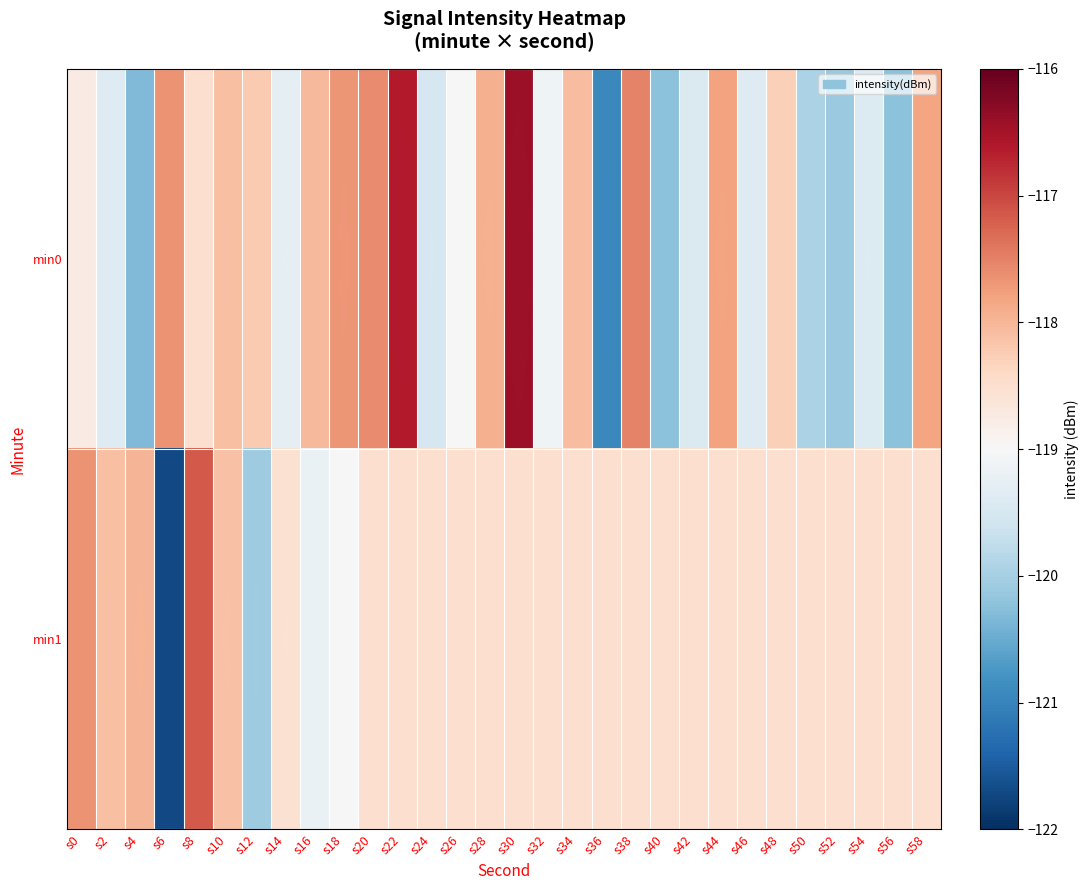

Reading left to right, list all the values displayed in this chart.

min0: s0=-118.8	s2=-119.4	s4=-120.3	s6=-117.7	s8=-118.5	s10=-118.1	s12=-118.2	s14=-119.3	s16=-118.0	s18=-117.7	s20=-117.6	s22=-116.6	s24=-119.5	s26=-119.0	s28=-117.9	s30=-116.4	s32=-119.1	s34=-118.1	s36=-120.9	s38=-117.5	s40=-120.2	s42=-119.4	s44=-117.8	s46=-119.4	s48=-118.3	s50=-120.0	s52=-120.1	s54=-119.4	s56=-120.2	s58=-117.8
min1: s0=-117.7	s2=-118.1	s4=-118.0	s6=-121.7	s8=-117.2	s10=-118.1	s12=-120.1	s14=-118.6	s16=-119.2	s18=-119.0	s20=-118.5	s22=-118.5	s24=-118.5	s26=-118.5	s28=-118.5	s30=-118.5	s32=-118.5	s34=-118.5	s36=-118.5	s38=-118.5	s40=-118.5	s42=-118.5	s44=-118.5	s46=-118.5	s48=-118.5	s50=-118.5	s52=-118.5	s54=-118.5	s56=-118.5	s58=-118.5